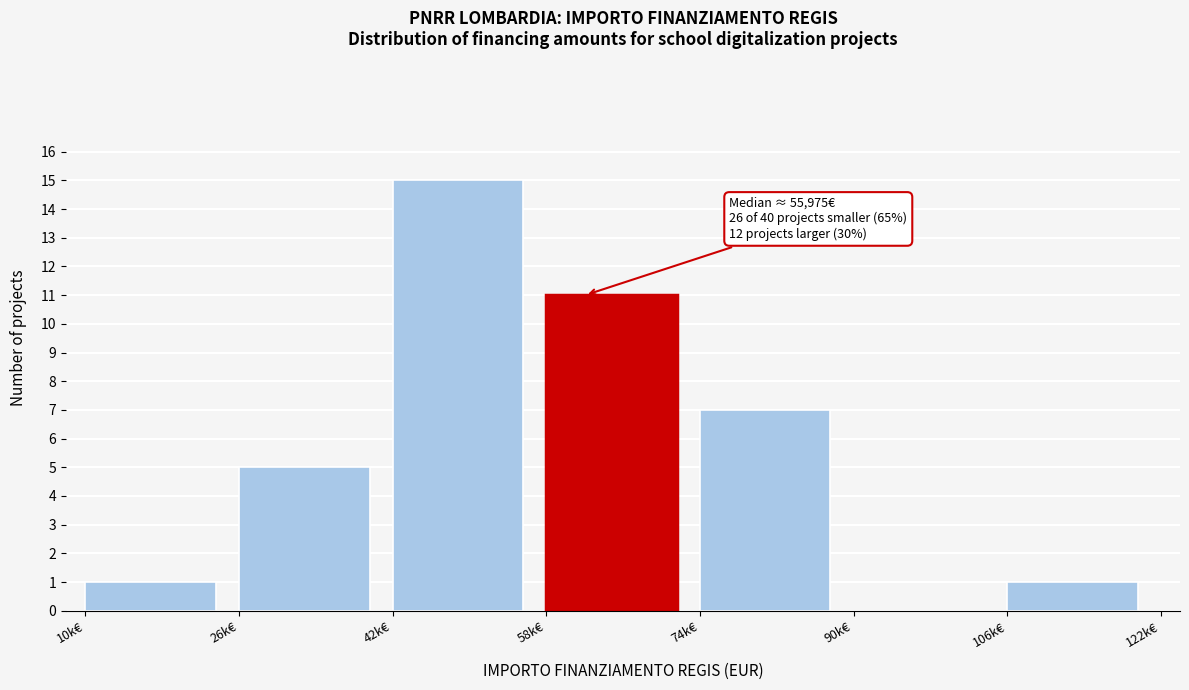

Reading left to right, extract all data points from this chart.

10k€=1	26k€=5	42k€=15	58k€=11	74k€=7	90k€=0	106k€=1